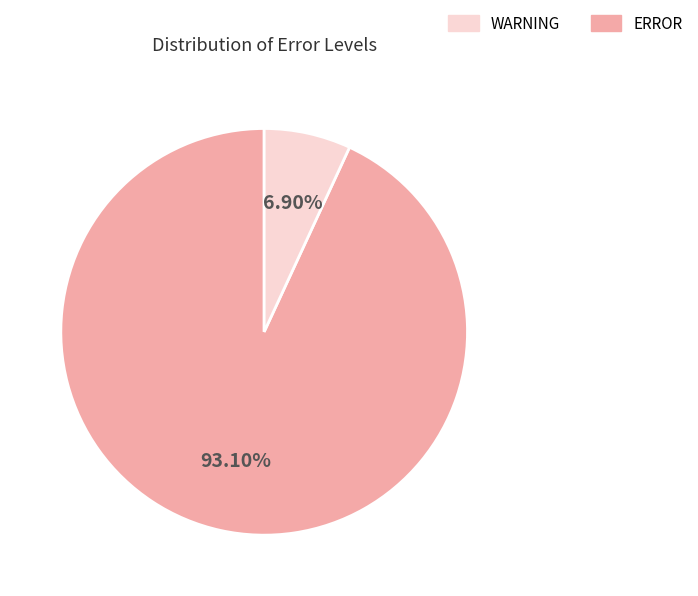

Is there a majority slice in this chart?

Yes